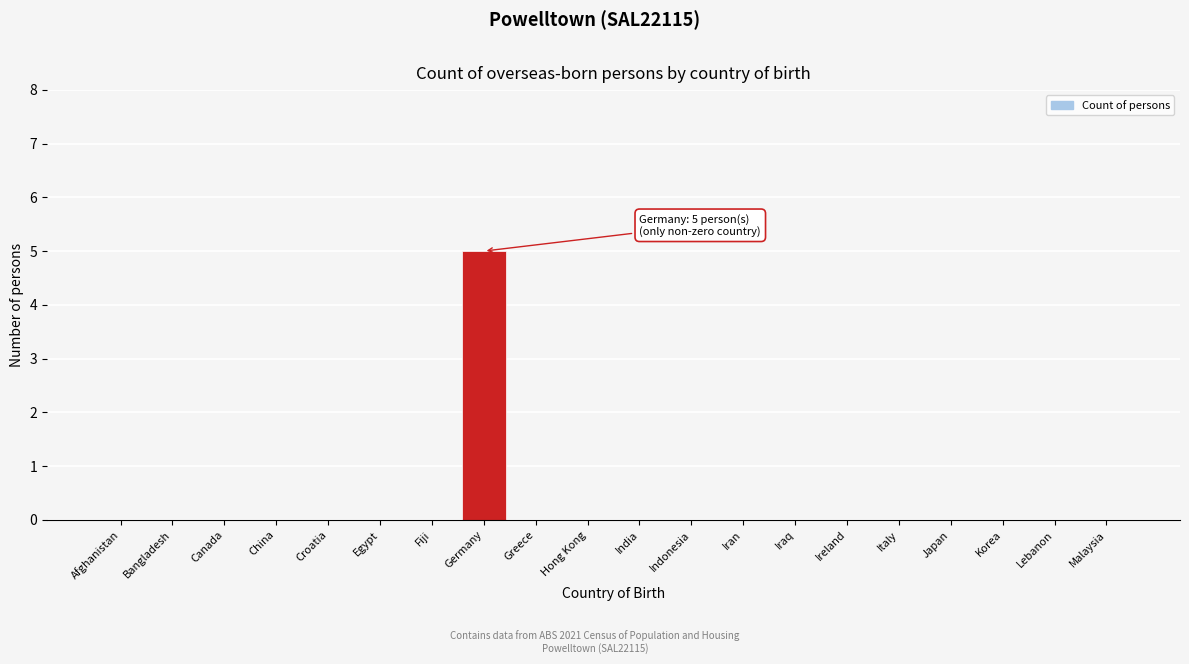

Reading left to right, what are all the values shown in this chart?

Afghanistan=0	Bangladesh=0	Canada=0	China=0	Croatia=0	Egypt=0	Fiji=0	Germany=5	Greece=0	Hong Kong=0	India=0	Indonesia=0	Iran=0	Iraq=0	Ireland=0	Italy=0	Japan=0	Korea=0	Lebanon=0	Malaysia=0